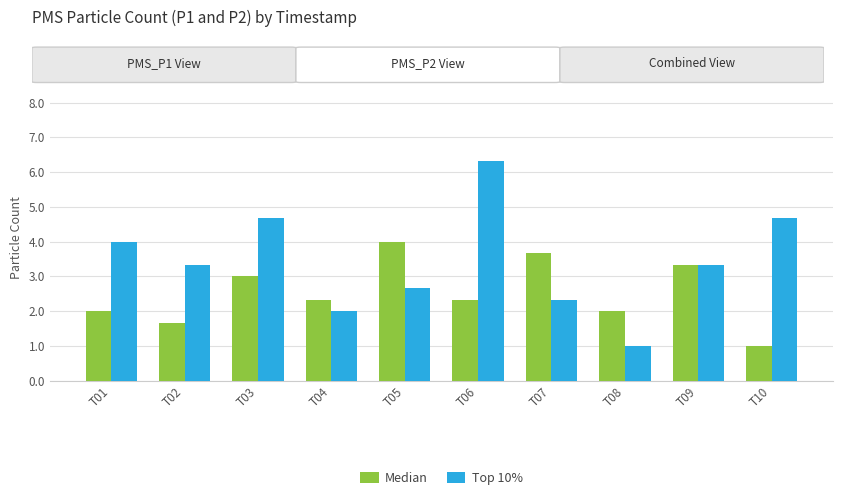

Reading left to right, what are all the values shown in this chart?

Median: 2.0	1.7	3.0	2.3	4.0	2.3	3.7	2.0	3.3	1.0
Top 10%: 4.0	3.3	4.7	2.0	2.7	6.3	2.3	1.0	3.3	4.7